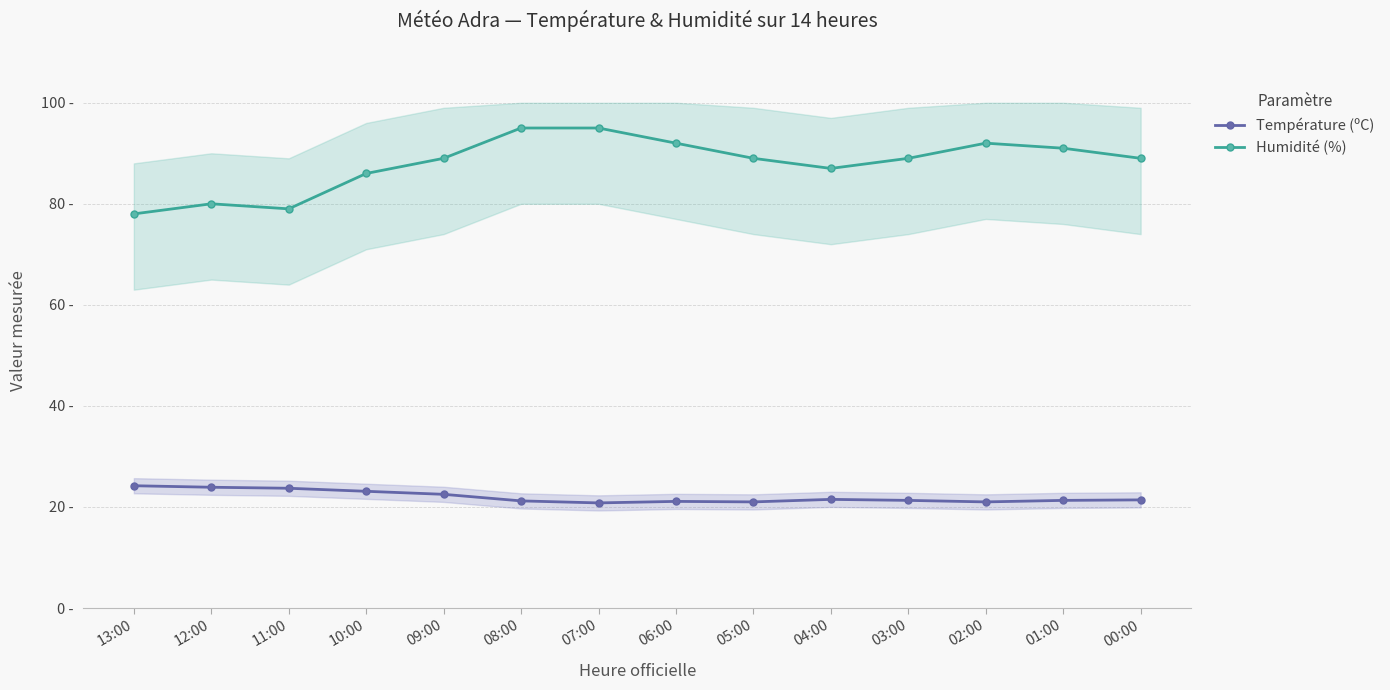

Rank the categories by Humidité (%) value from highest to lowest.

08:00, 07:00, 06:00, 02:00, 01:00, 09:00, 05:00, 03:00, 00:00, 04:00, 10:00, 12:00, 11:00, 13:00